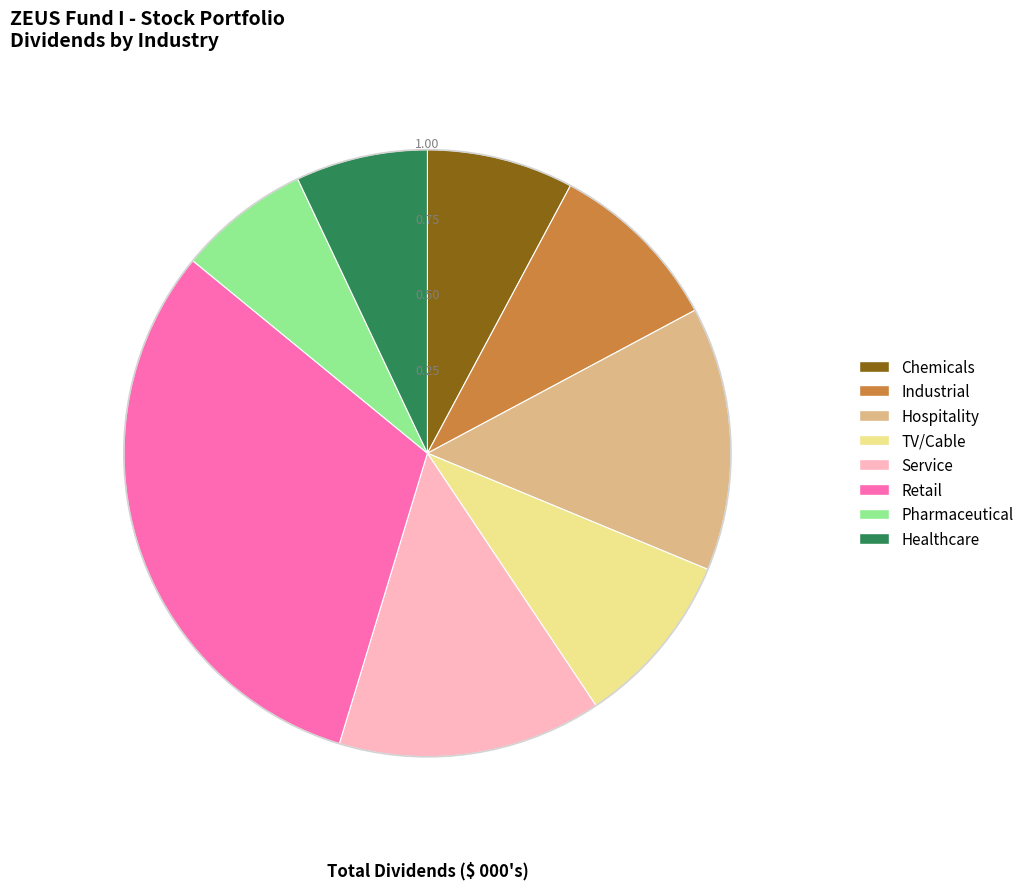

Is there any slice that represents more than half of the pie?

No